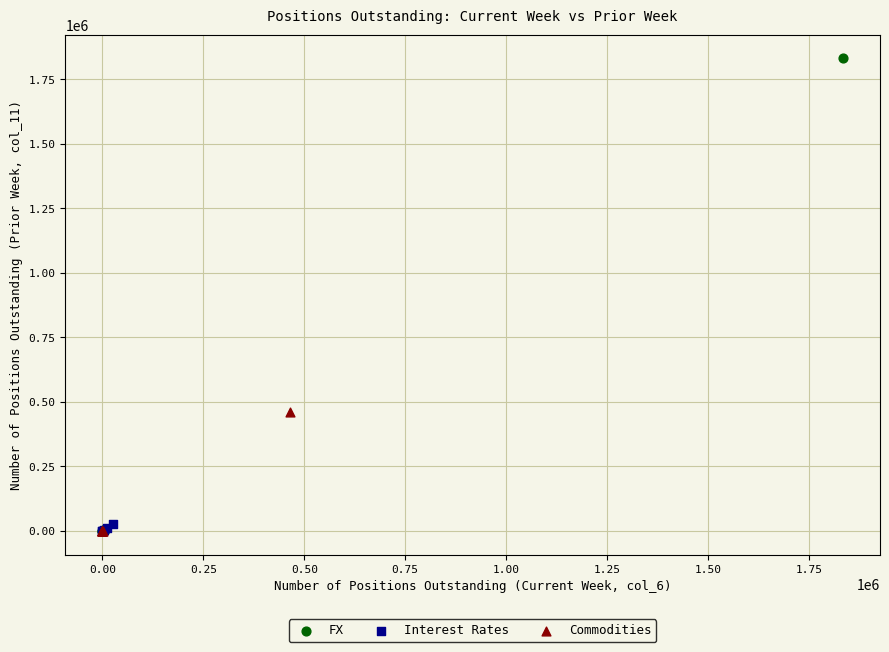

Which series reaches the maximum Y coordinate?

FX